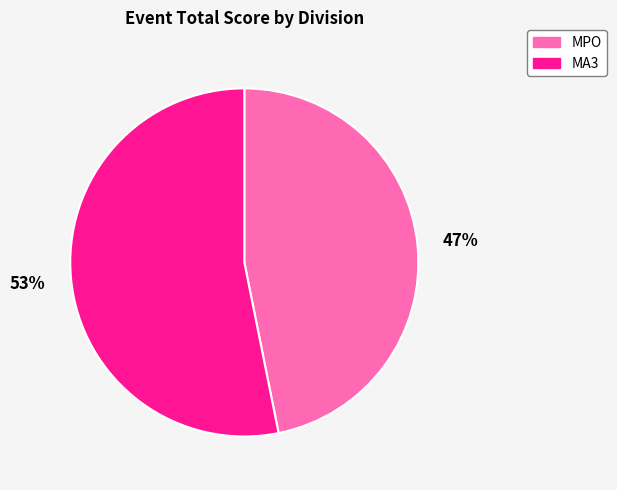

Do MPO and MA3 together represent more than half of the pie?

Yes